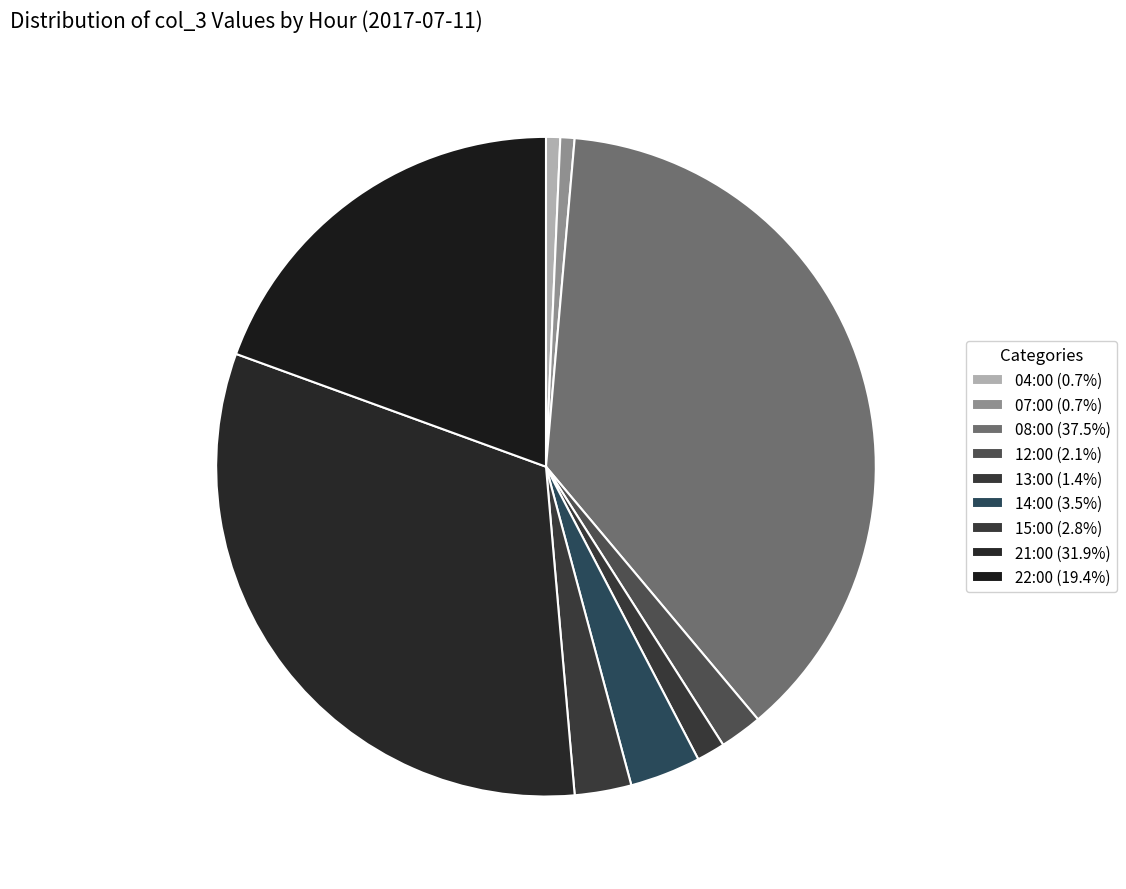

Combined, what portion of the pie is 21:00 and 07:00?

32.6%